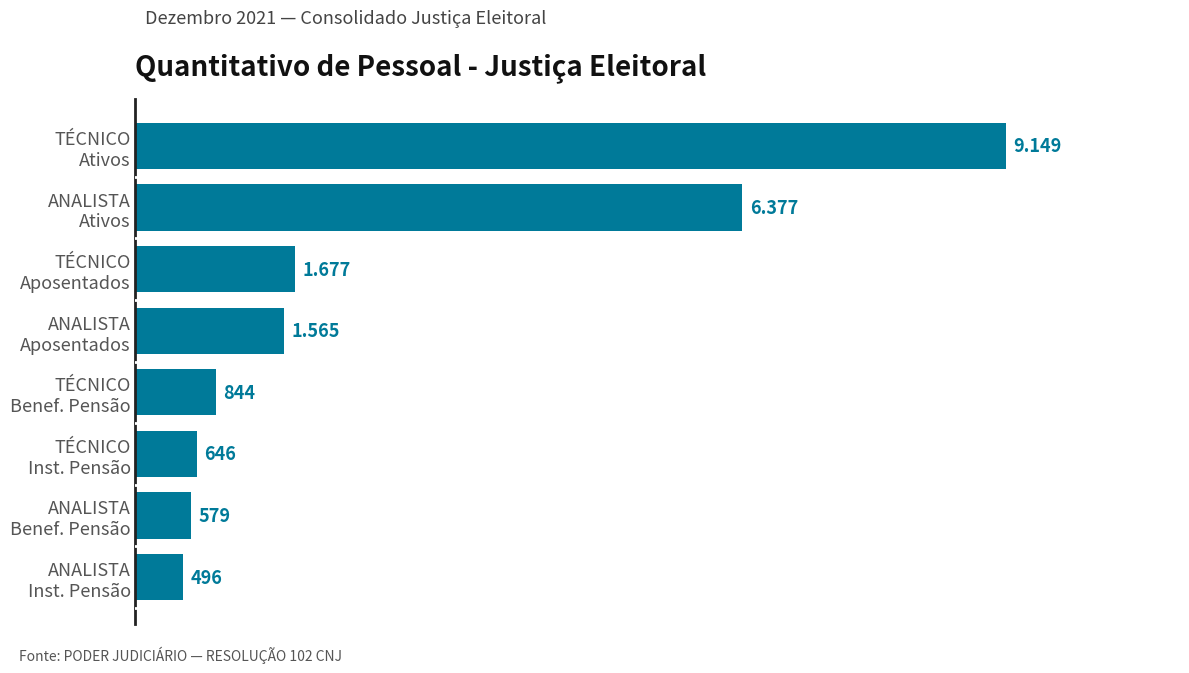

Does the chart contain any negative values?

No